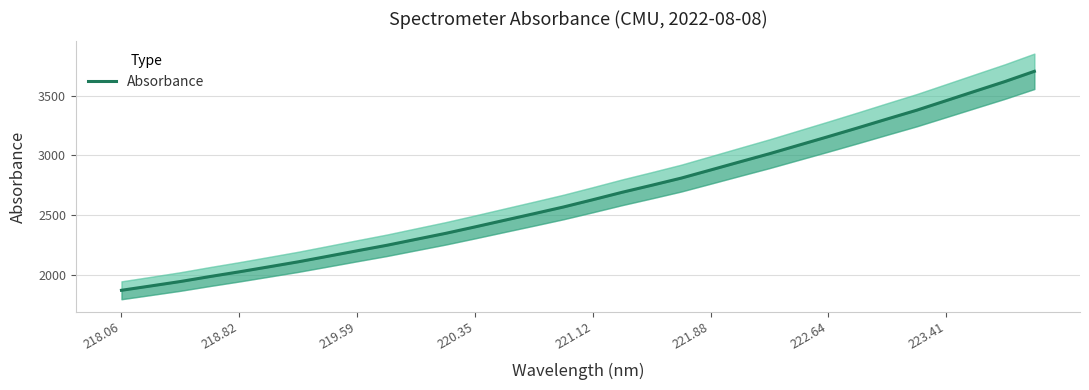

Reading left to right, extract all data points from this chart.

1870.2	1906.8	1943.8	1985.4	2025.1	2066.8	2109.0	2155.1	2201.6	2247.2	2297.4	2347.3	2401.5	2457.0	2512.1	2568.1	2629.3	2691.8	2750.3	2810.2	2878.4	2946.8	3014.7	3086.5	3158.2	3231.2	3305.6	3378.9	3459.0	3539.2	3619.1	3704.7